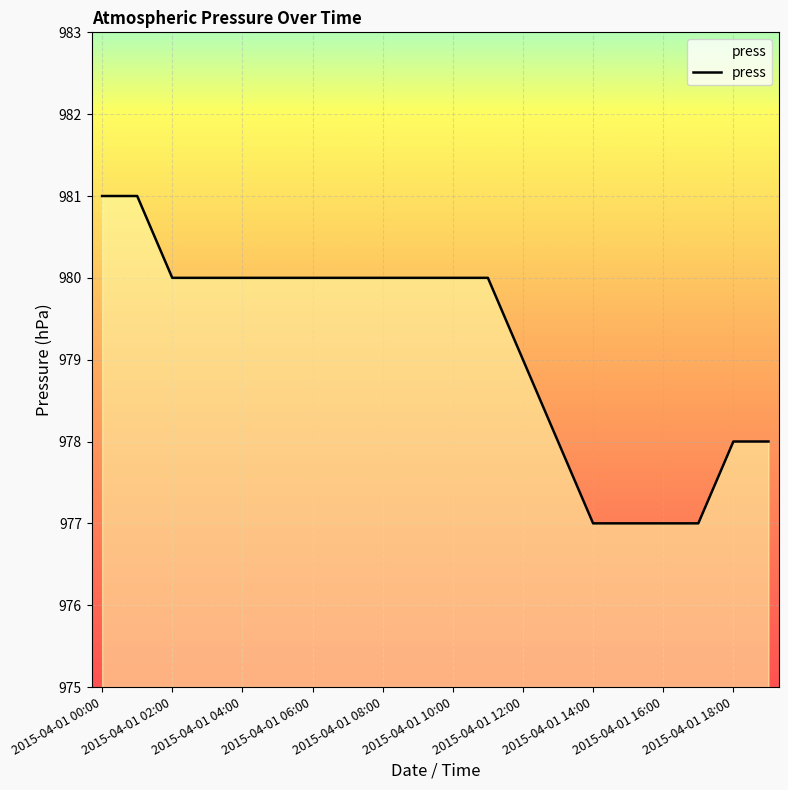

What is the difference between the maximum and minimum values?

4